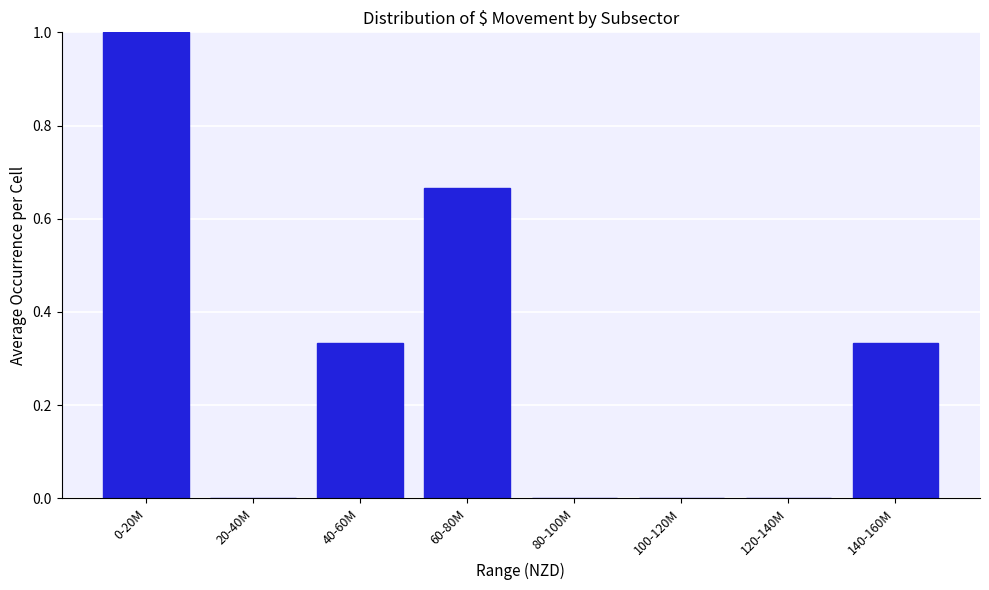

At which category does the chart reach its peak across all series?

0-20M